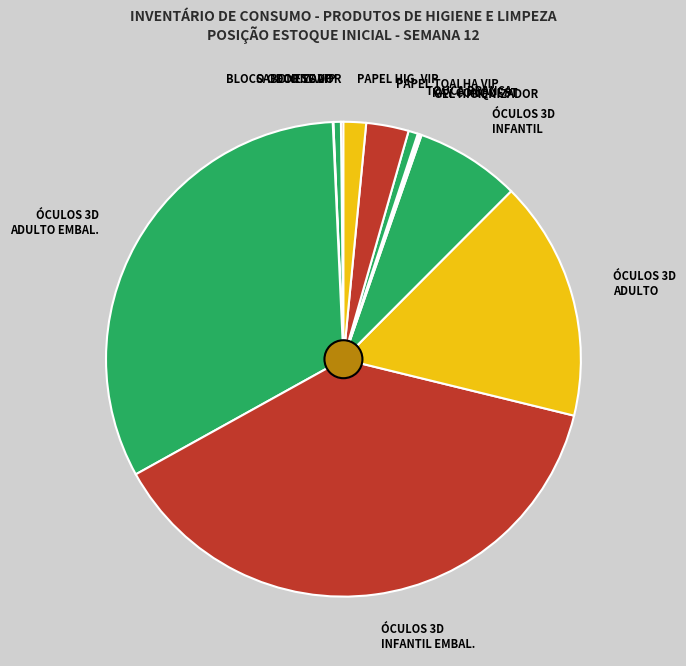

Does PAPEL HIG. VIP represent more than half of the total?

No